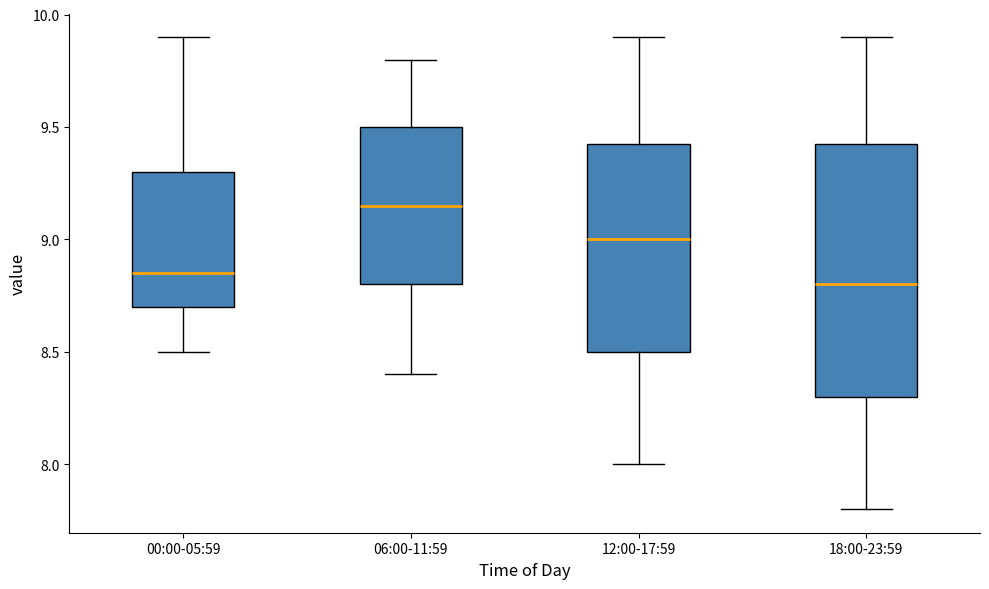

Which box's median line is the highest?

06:00-11:59